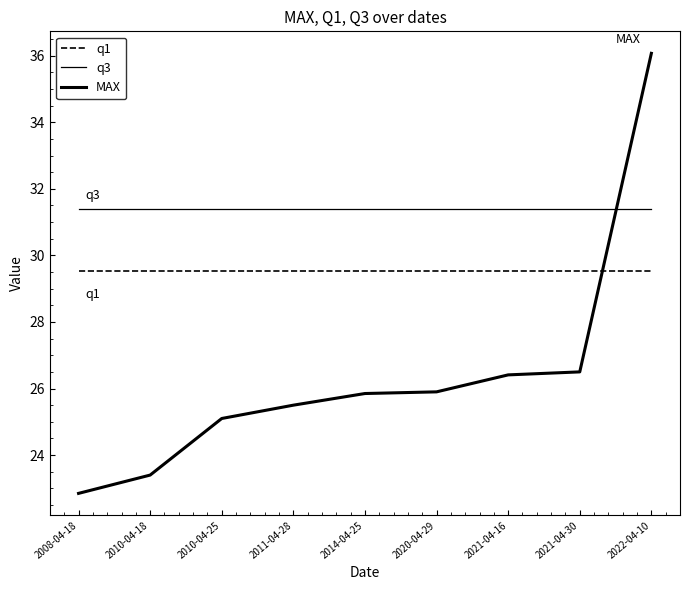

Which label corresponds to the largest value in the chart?

2022-04-10